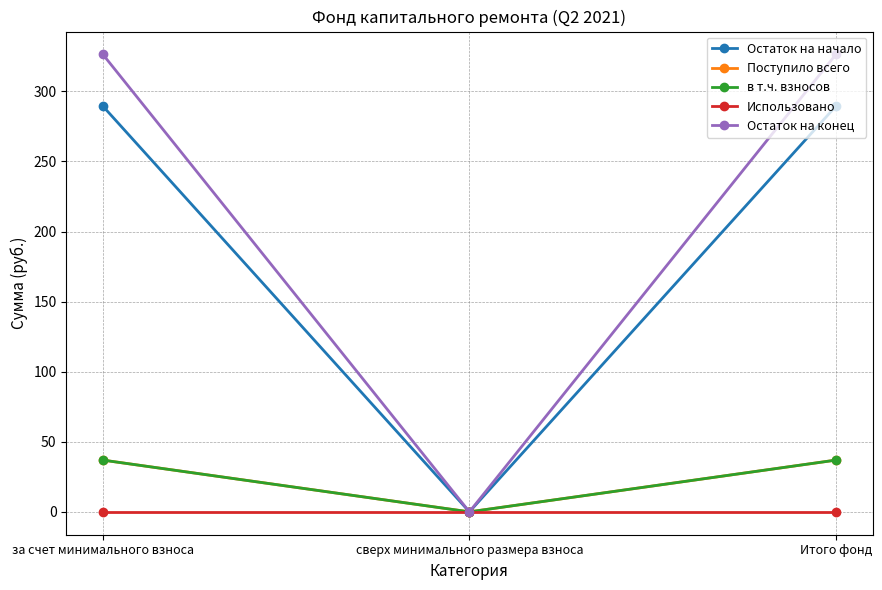

What is the difference between the highest and lowest values at Итого фонд?

326.3